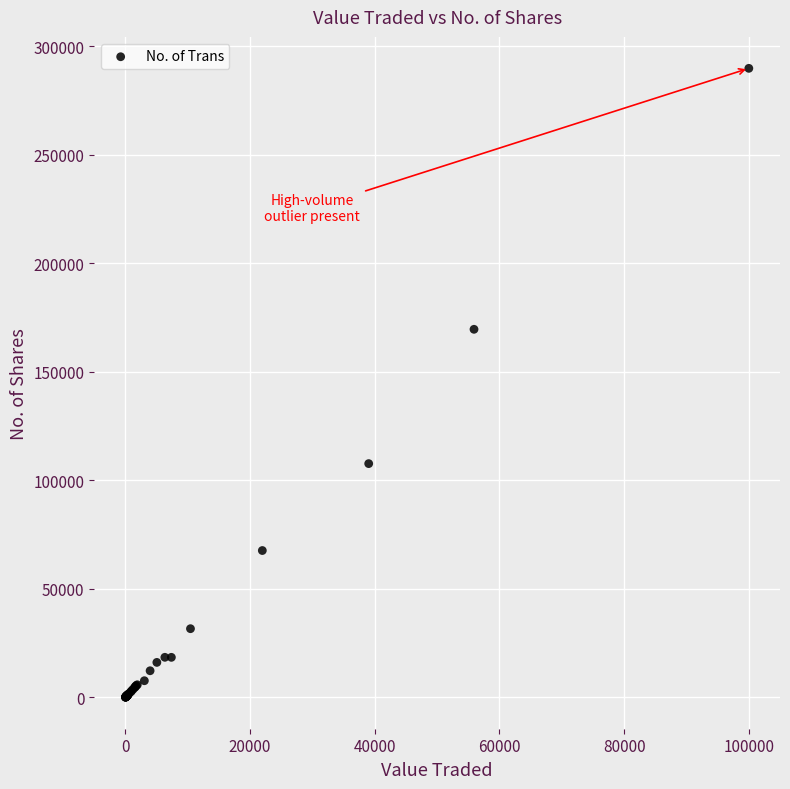

What Y value in the scatter plot is closest to 144996?

169650